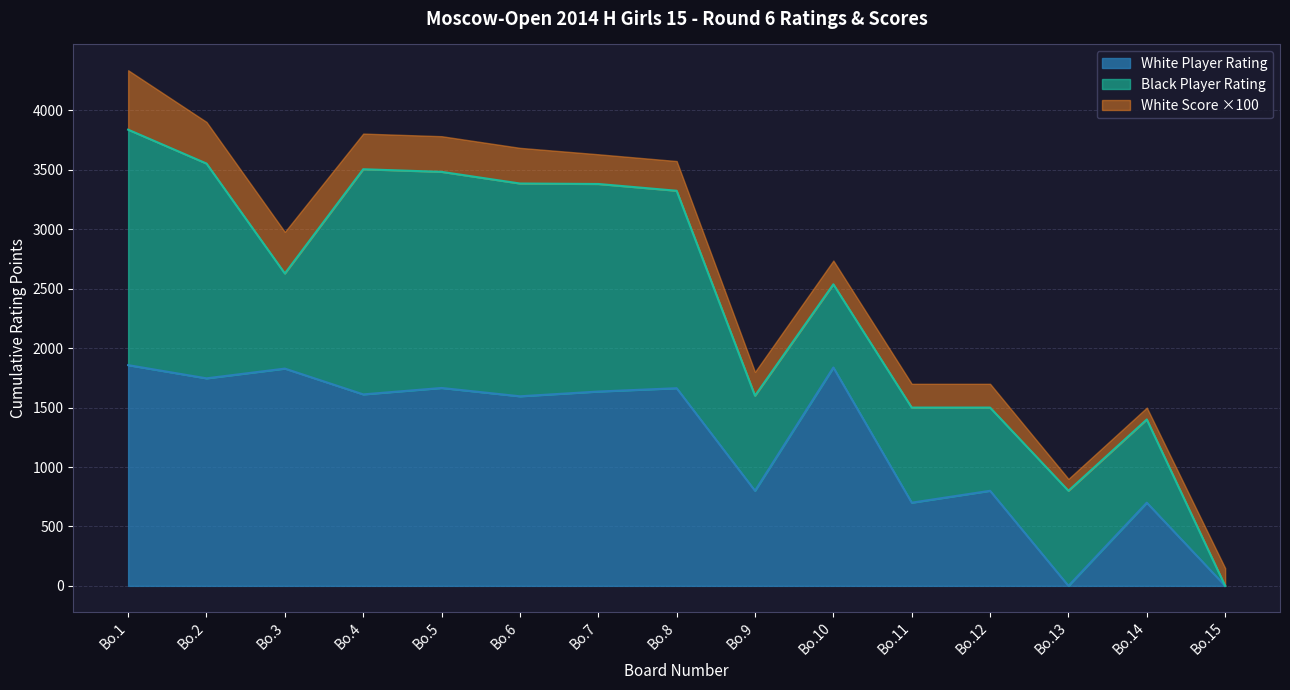

How many positive values does the Black Player Rating series have?

14